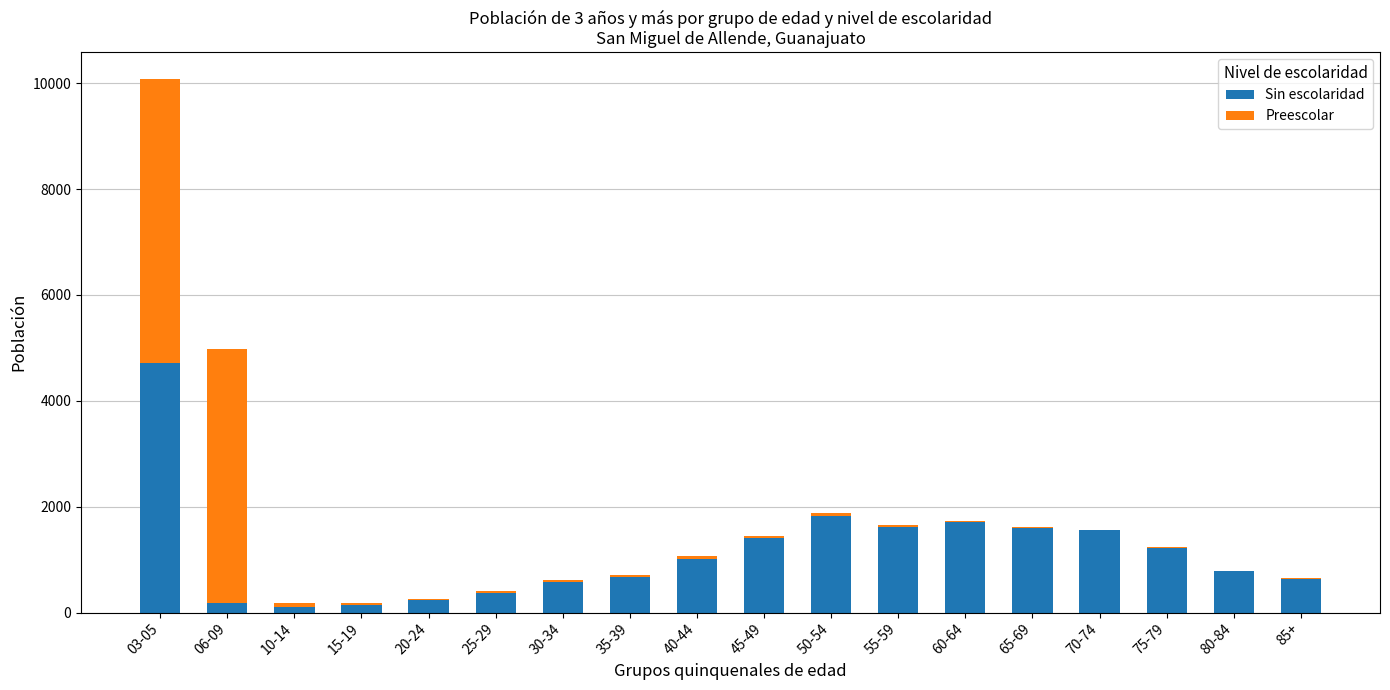

At which label does Sin escolaridad reach its peak?

03-05